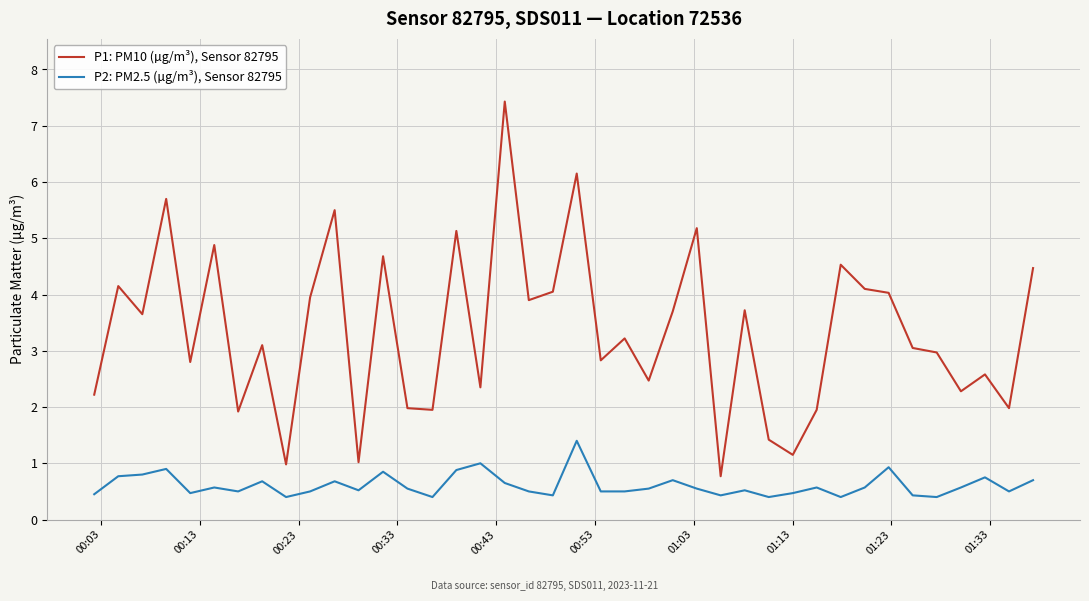

What is the difference between the maximum and minimum values in the P2: PM2.5 (µg/m³), Sensor 82795 series?

1.0